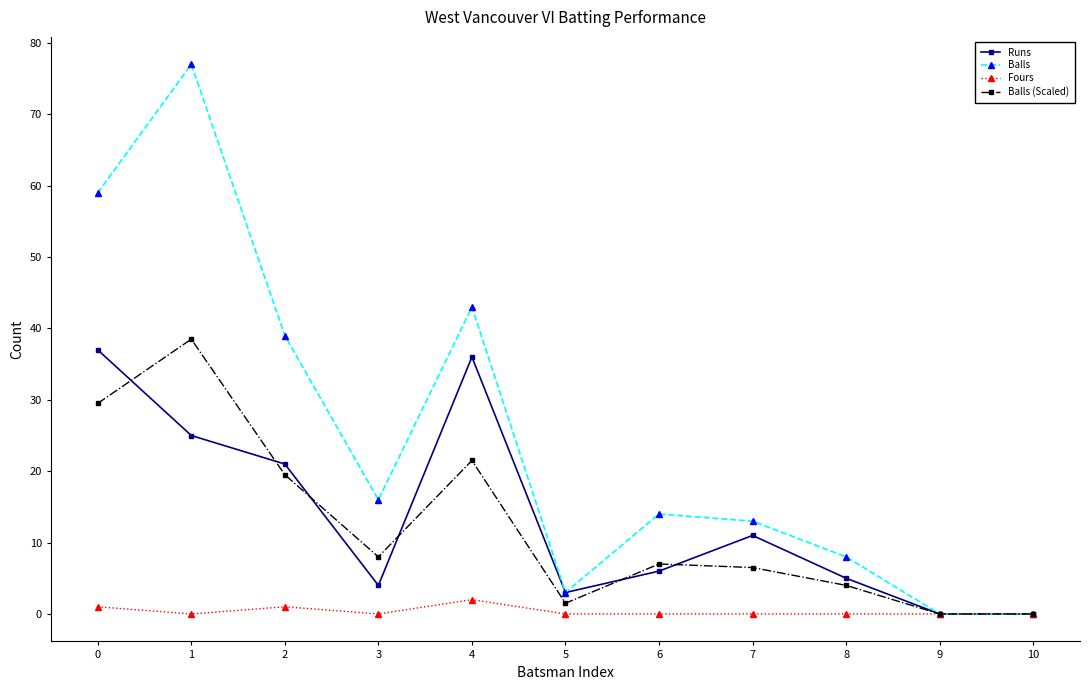

What is the value of the Balls (Scaled) point at the 1st from the left?

29.5